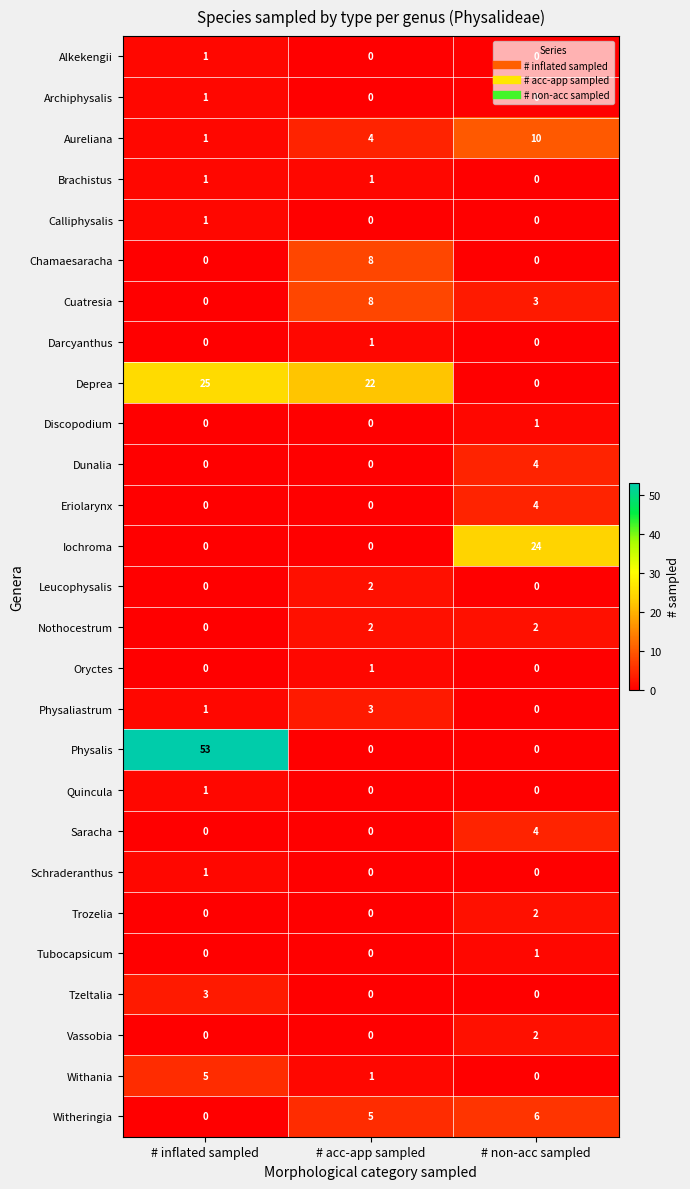

True or false: Witheringia has a value of 3 at # acc-app sampled.

False